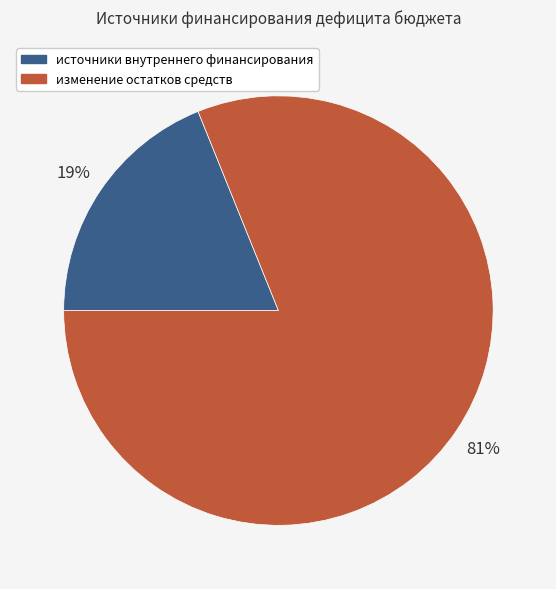

Is the sum of источники внутреннего финансирования and изменение остатков средств greater than half?

Yes